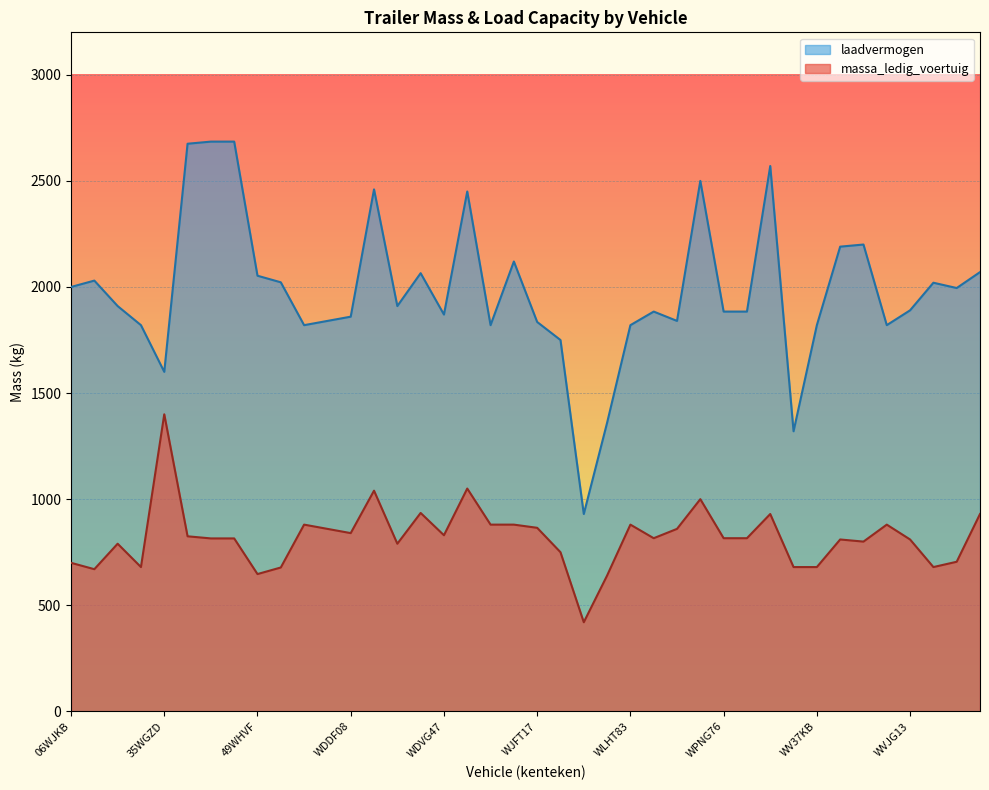

What is the total value across all series at 11WFHP?

2700